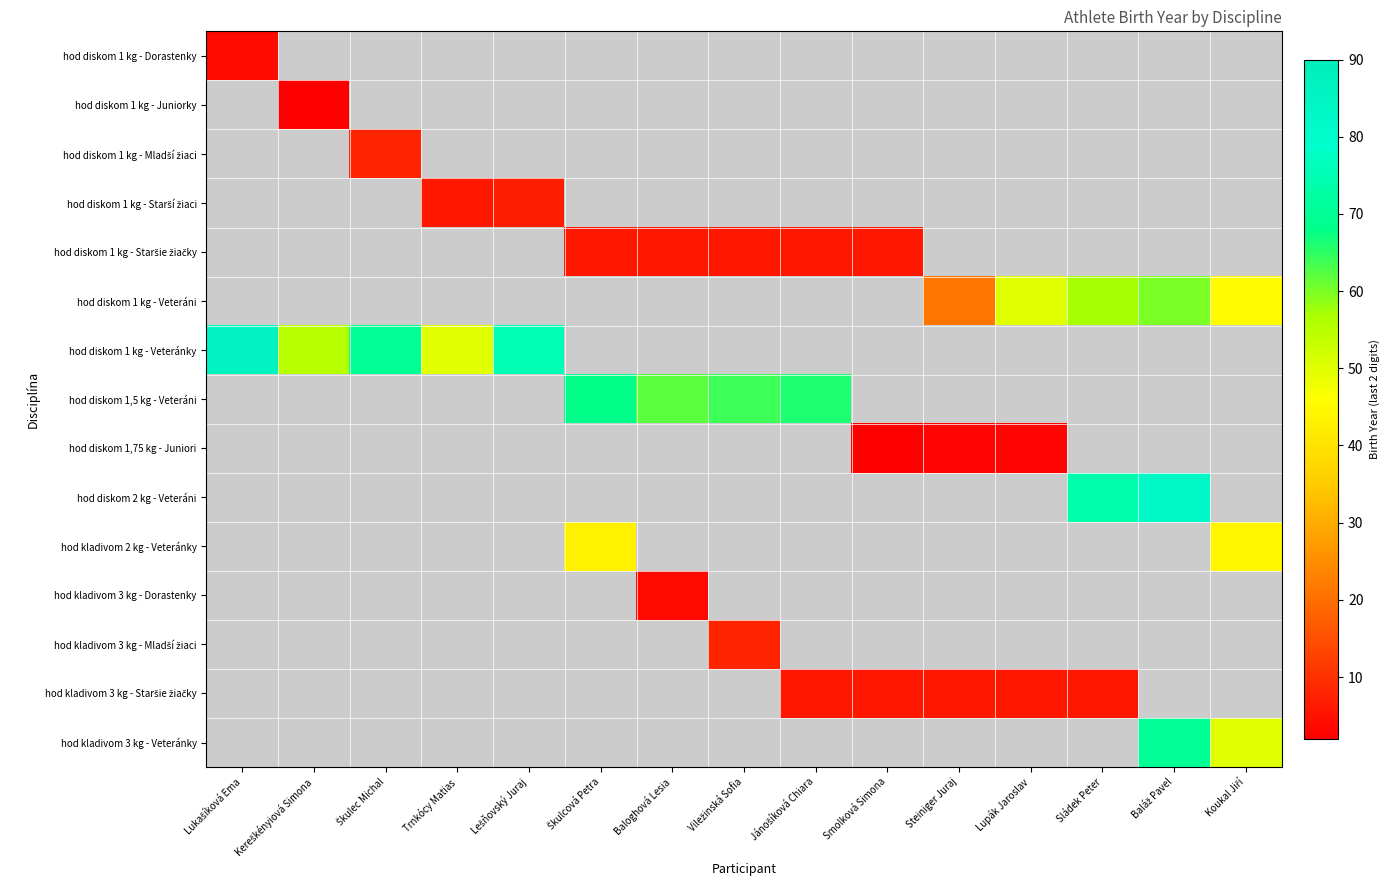

How many values in hod diskom 1 kg - Mladší žiaci are above zero?

1